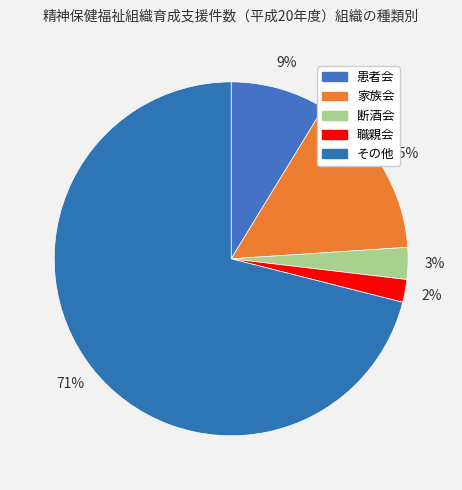

Between 断酒会 and 職親会, which is larger?

断酒会